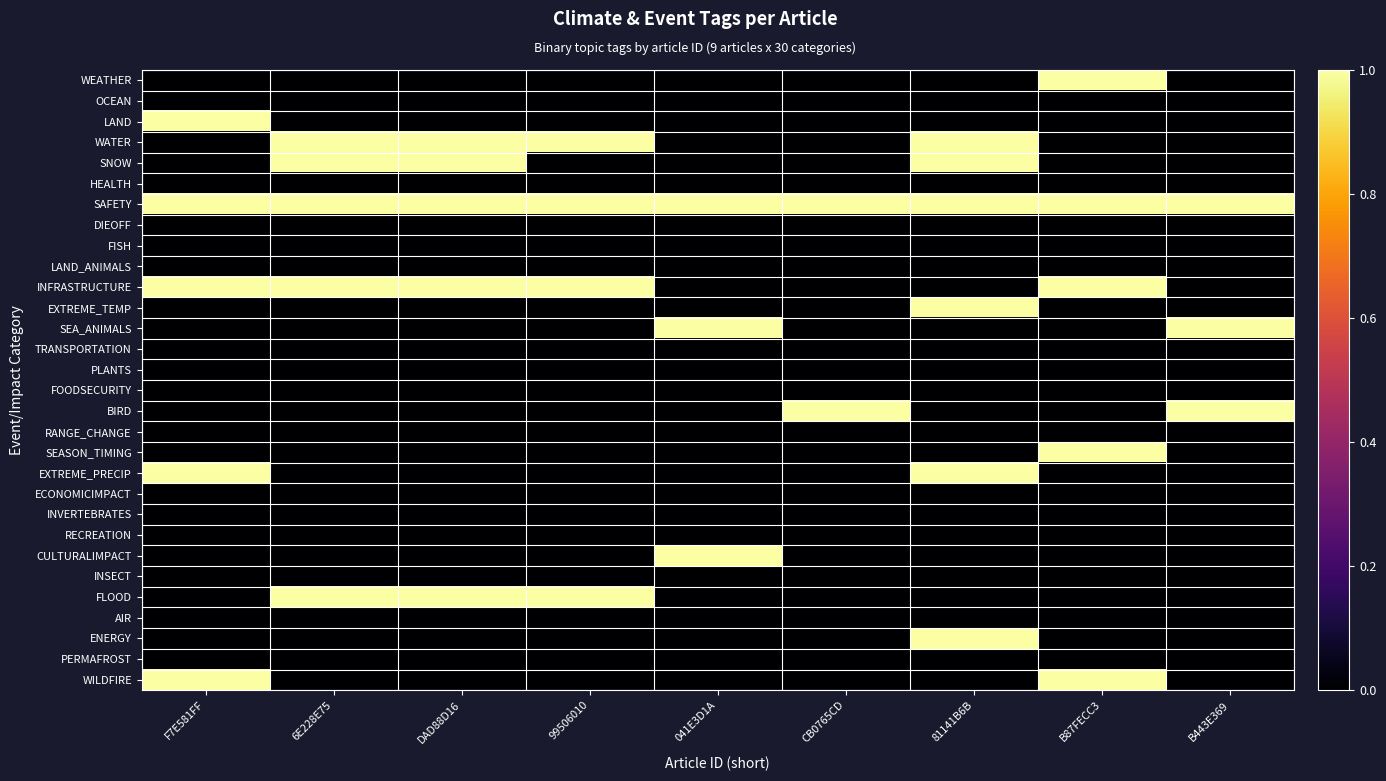

Reading right to left, what are all the values shown in this chart?

WEATHER: B443E369=0	B87FECC3=1	81141B6B=0	CB0765CD=0	041E3D1A=0	99506010=0	DAD88D16=0	6E228E75=0	F7E581FF=0
OCEAN: B443E369=0	B87FECC3=0	81141B6B=0	CB0765CD=0	041E3D1A=0	99506010=0	DAD88D16=0	6E228E75=0	F7E581FF=0
LAND: B443E369=0	B87FECC3=0	81141B6B=0	CB0765CD=0	041E3D1A=0	99506010=0	DAD88D16=0	6E228E75=0	F7E581FF=1
WATER: B443E369=0	B87FECC3=0	81141B6B=1	CB0765CD=0	041E3D1A=0	99506010=1	DAD88D16=1	6E228E75=1	F7E581FF=0
SNOW: B443E369=0	B87FECC3=0	81141B6B=1	CB0765CD=0	041E3D1A=0	99506010=0	DAD88D16=1	6E228E75=1	F7E581FF=0
HEALTH: B443E369=0	B87FECC3=0	81141B6B=0	CB0765CD=0	041E3D1A=0	99506010=0	DAD88D16=0	6E228E75=0	F7E581FF=0
SAFETY: B443E369=1	B87FECC3=1	81141B6B=1	CB0765CD=1	041E3D1A=1	99506010=1	DAD88D16=1	6E228E75=1	F7E581FF=1
DIEOFF: B443E369=0	B87FECC3=0	81141B6B=0	CB0765CD=0	041E3D1A=0	99506010=0	DAD88D16=0	6E228E75=0	F7E581FF=0
FISH: B443E369=0	B87FECC3=0	81141B6B=0	CB0765CD=0	041E3D1A=0	99506010=0	DAD88D16=0	6E228E75=0	F7E581FF=0
LAND_ANIMALS: B443E369=0	B87FECC3=0	81141B6B=0	CB0765CD=0	041E3D1A=0	99506010=0	DAD88D16=0	6E228E75=0	F7E581FF=0
INFRASTRUCTURE: B443E369=0	B87FECC3=1	81141B6B=0	CB0765CD=0	041E3D1A=0	99506010=1	DAD88D16=1	6E228E75=1	F7E581FF=1
EXTREME_TEMP: B443E369=0	B87FECC3=0	81141B6B=1	CB0765CD=0	041E3D1A=0	99506010=0	DAD88D16=0	6E228E75=0	F7E581FF=0
SEA_ANIMALS: B443E369=1	B87FECC3=0	81141B6B=0	CB0765CD=0	041E3D1A=1	99506010=0	DAD88D16=0	6E228E75=0	F7E581FF=0
TRANSPORTATION: B443E369=0	B87FECC3=0	81141B6B=0	CB0765CD=0	041E3D1A=0	99506010=0	DAD88D16=0	6E228E75=0	F7E581FF=0
PLANTS: B443E369=0	B87FECC3=0	81141B6B=0	CB0765CD=0	041E3D1A=0	99506010=0	DAD88D16=0	6E228E75=0	F7E581FF=0
FOODSECURITY: B443E369=0	B87FECC3=0	81141B6B=0	CB0765CD=0	041E3D1A=0	99506010=0	DAD88D16=0	6E228E75=0	F7E581FF=0
BIRD: B443E369=1	B87FECC3=0	81141B6B=0	CB0765CD=1	041E3D1A=0	99506010=0	DAD88D16=0	6E228E75=0	F7E581FF=0
RANGE_CHANGE: B443E369=0	B87FECC3=0	81141B6B=0	CB0765CD=0	041E3D1A=0	99506010=0	DAD88D16=0	6E228E75=0	F7E581FF=0
SEASON_TIMING: B443E369=0	B87FECC3=1	81141B6B=0	CB0765CD=0	041E3D1A=0	99506010=0	DAD88D16=0	6E228E75=0	F7E581FF=0
EXTREME_PRECIP: B443E369=0	B87FECC3=0	81141B6B=1	CB0765CD=0	041E3D1A=0	99506010=0	DAD88D16=0	6E228E75=0	F7E581FF=1
ECONOMICIMPACT: B443E369=0	B87FECC3=0	81141B6B=0	CB0765CD=0	041E3D1A=0	99506010=0	DAD88D16=0	6E228E75=0	F7E581FF=0
INVERTEBRATES: B443E369=0	B87FECC3=0	81141B6B=0	CB0765CD=0	041E3D1A=0	99506010=0	DAD88D16=0	6E228E75=0	F7E581FF=0
RECREATION: B443E369=0	B87FECC3=0	81141B6B=0	CB0765CD=0	041E3D1A=0	99506010=0	DAD88D16=0	6E228E75=0	F7E581FF=0
CULTURALIMPACT: B443E369=0	B87FECC3=0	81141B6B=0	CB0765CD=0	041E3D1A=1	99506010=0	DAD88D16=0	6E228E75=0	F7E581FF=0
INSECT: B443E369=0	B87FECC3=0	81141B6B=0	CB0765CD=0	041E3D1A=0	99506010=0	DAD88D16=0	6E228E75=0	F7E581FF=0
FLOOD: B443E369=0	B87FECC3=0	81141B6B=0	CB0765CD=0	041E3D1A=0	99506010=1	DAD88D16=1	6E228E75=1	F7E581FF=0
AIR: B443E369=0	B87FECC3=0	81141B6B=0	CB0765CD=0	041E3D1A=0	99506010=0	DAD88D16=0	6E228E75=0	F7E581FF=0
ENERGY: B443E369=0	B87FECC3=0	81141B6B=1	CB0765CD=0	041E3D1A=0	99506010=0	DAD88D16=0	6E228E75=0	F7E581FF=0
PERMAFROST: B443E369=0	B87FECC3=0	81141B6B=0	CB0765CD=0	041E3D1A=0	99506010=0	DAD88D16=0	6E228E75=0	F7E581FF=0
WILDFIRE: B443E369=0	B87FECC3=1	81141B6B=0	CB0765CD=0	041E3D1A=0	99506010=0	DAD88D16=0	6E228E75=0	F7E581FF=1